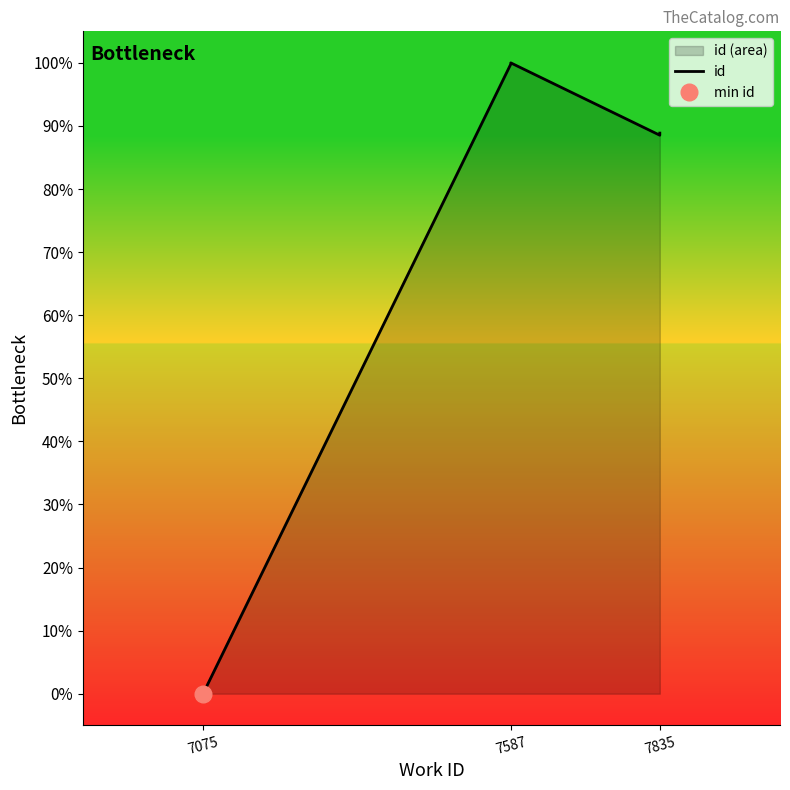

How many interior local peaks (higher than both neighbors) does the data have?

1